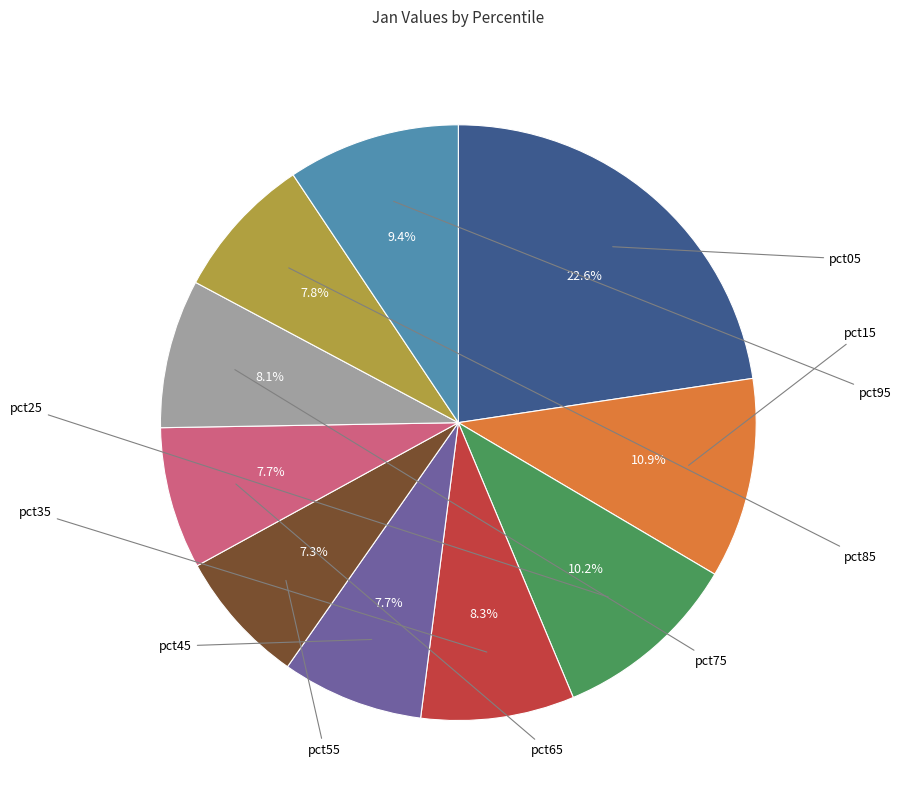

Which slice is the largest?

pct05